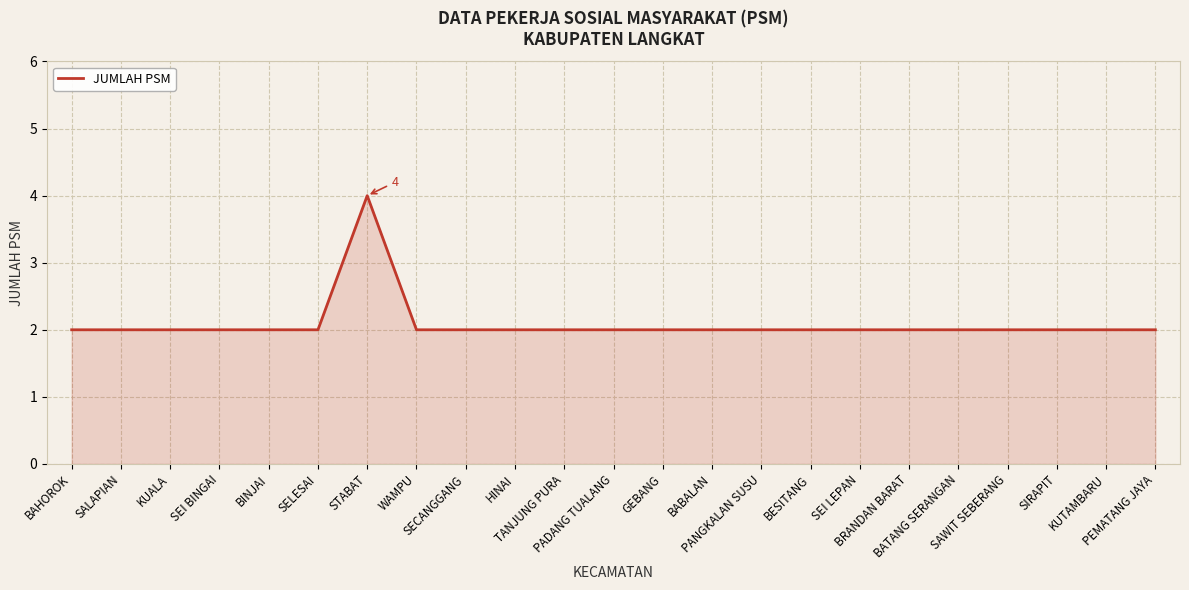

What is the sum of all values?

48